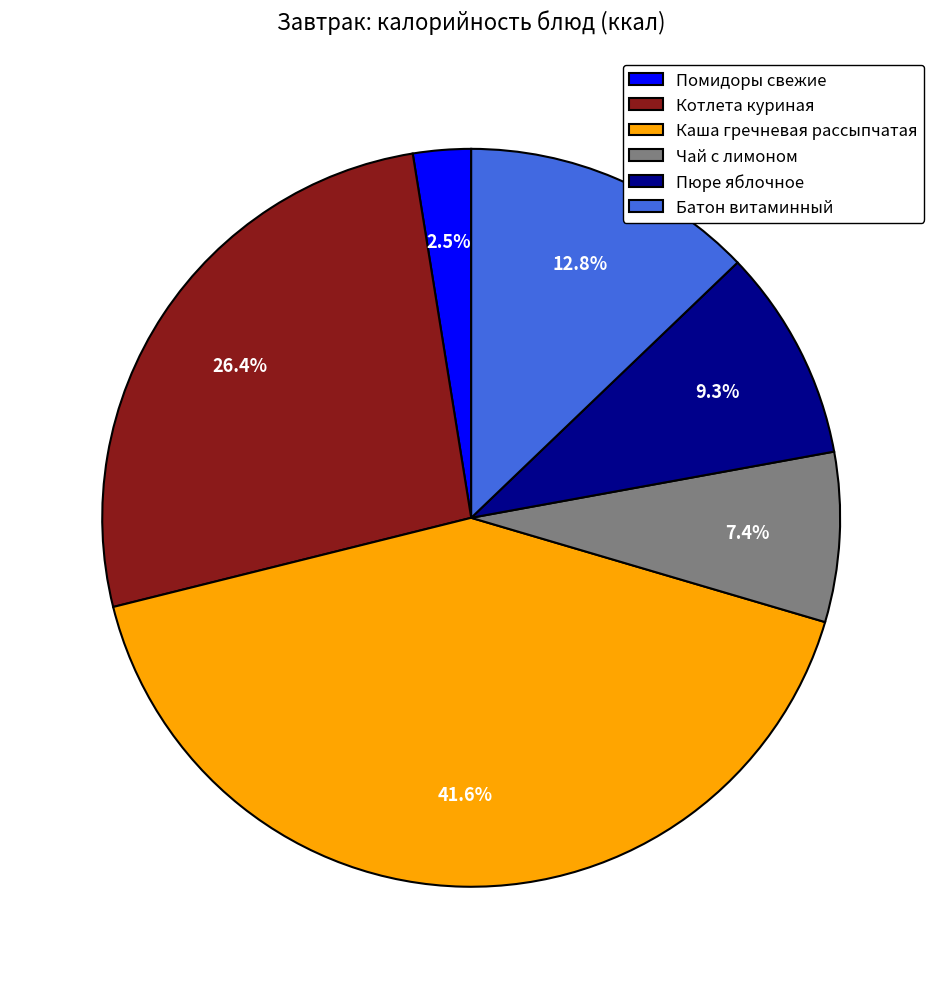

How many slices are in this pie chart?

6